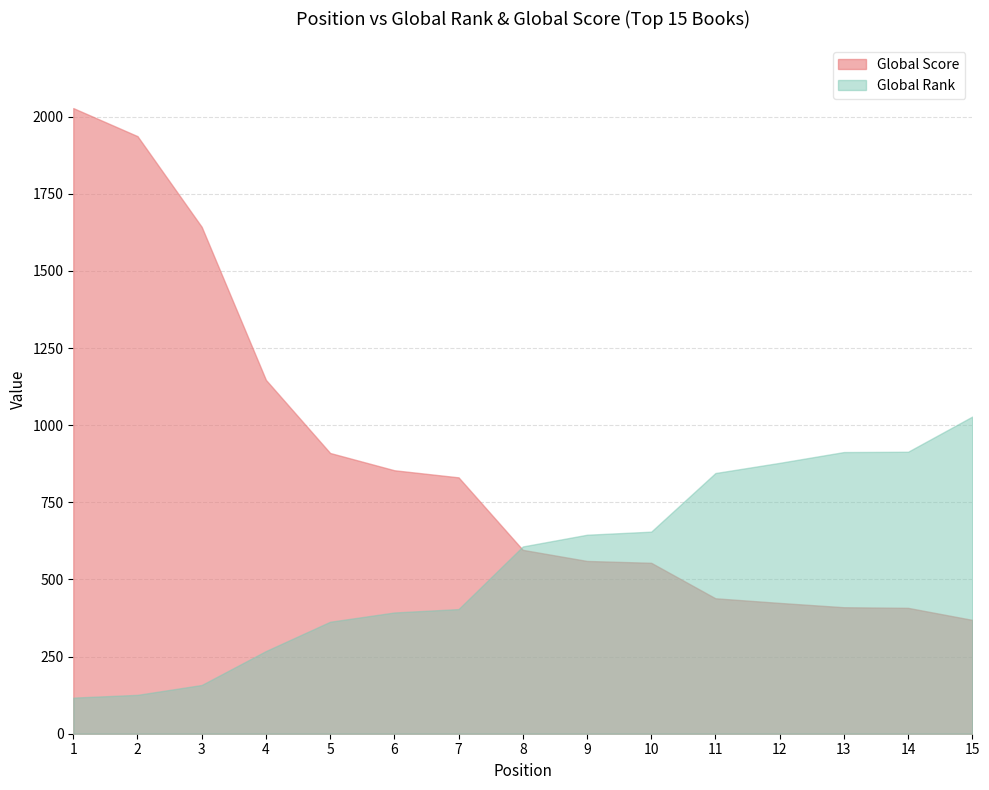

Where is Global Rank nearest to the value 572?

8